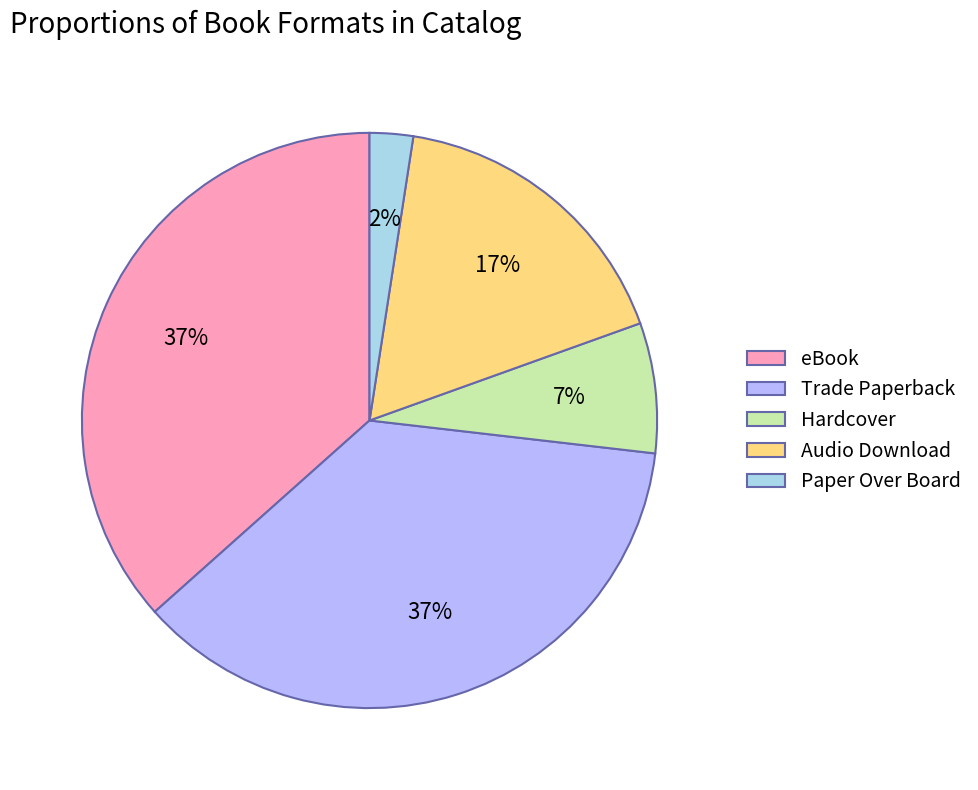

To the nearest percent, what is the combined percentage of Hardcover and Trade Paperback?

44%